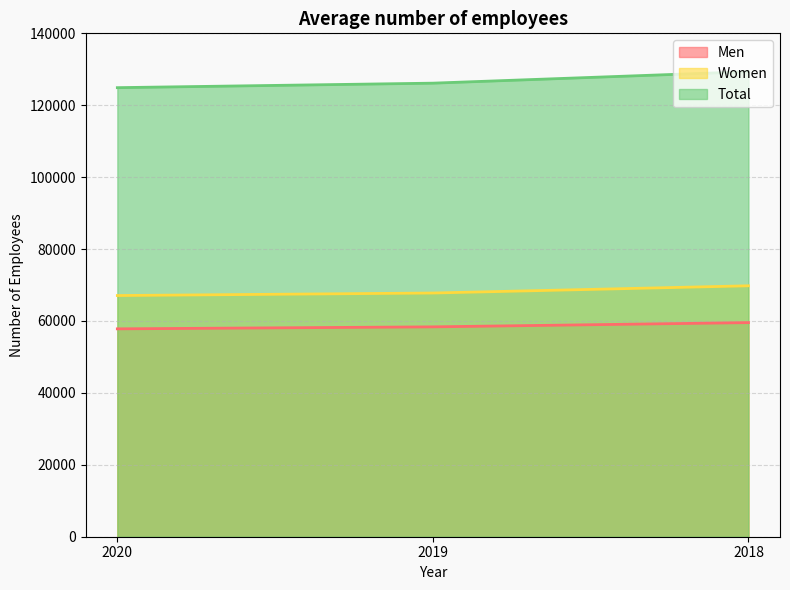

What is the difference between the Men values at 2019 and 2020?

551